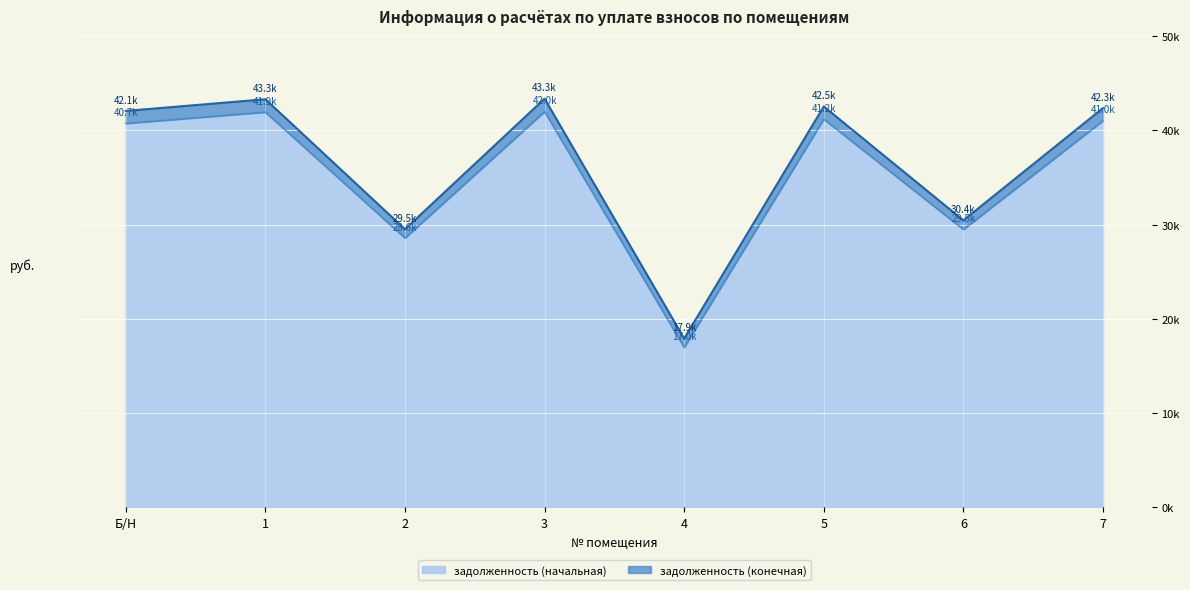

Reading right to left, transcribe all the data shown in this chart.

задолженность (начальная): 7=41009.0	6=29487.7	5=41180.0	4=16973.9	3=41978.3	2=28575.0	1=41921.5	Б/Н=40723.8
задолженность (конечная): 7=42346.4	6=30449.3	5=42523.0	4=17911.4	3=43347.3	2=29506.9	1=43288.6	Б/Н=42051.8